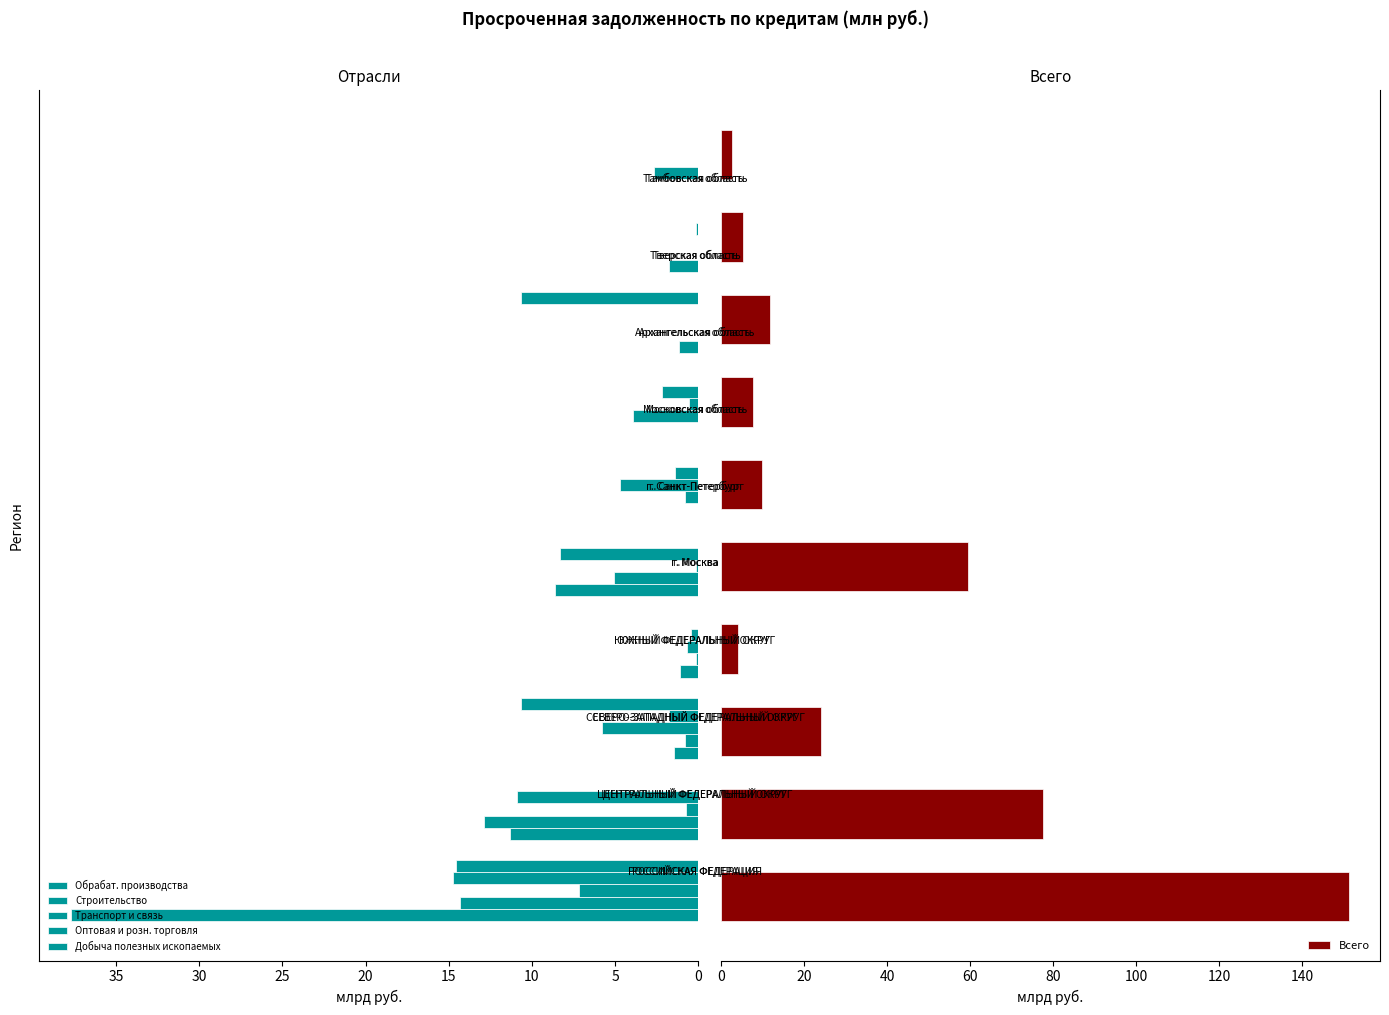

How many data points does each series have?

10